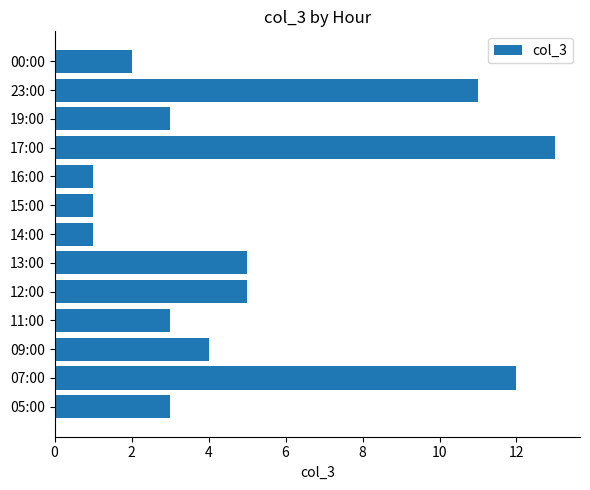

The chart shows a value of 11 at 23:00. True or false?

True